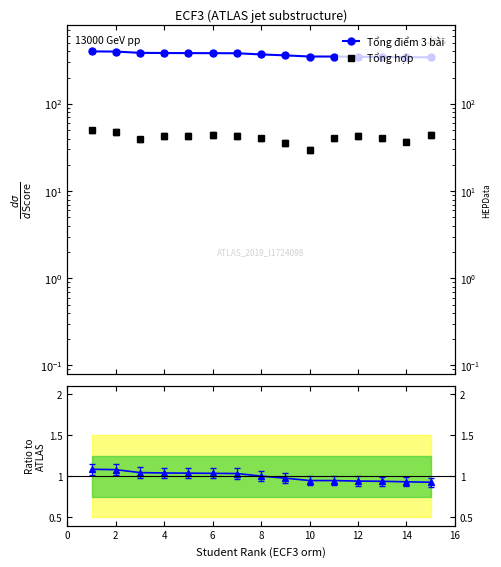

In Tổng hợp, how many points are lower than both neighbors (excluding endpoints)?

3